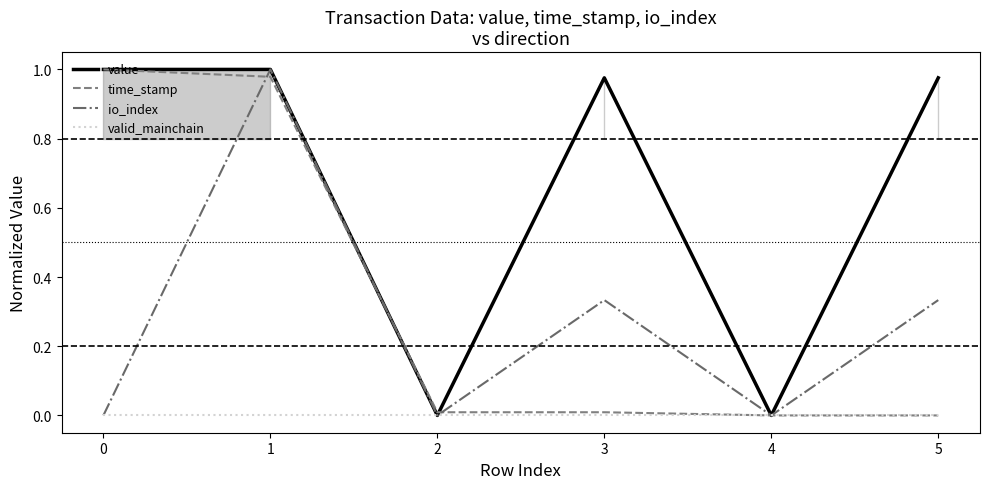

What is the sum of the io_index values at 5 and 4?

0.3